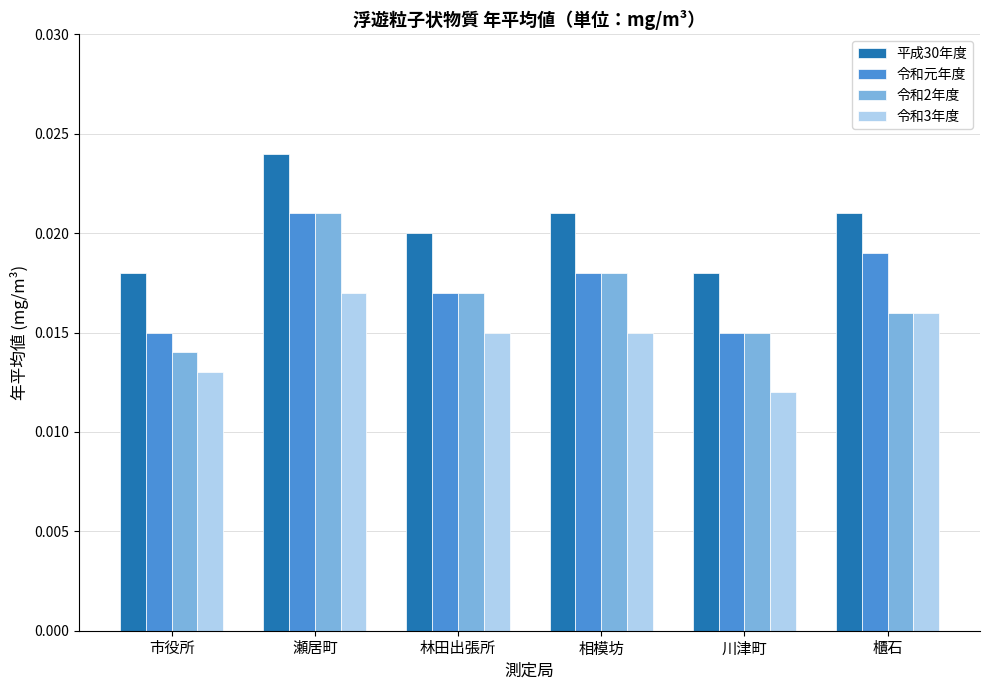

At how many categories does at least one series exceed 0?

6